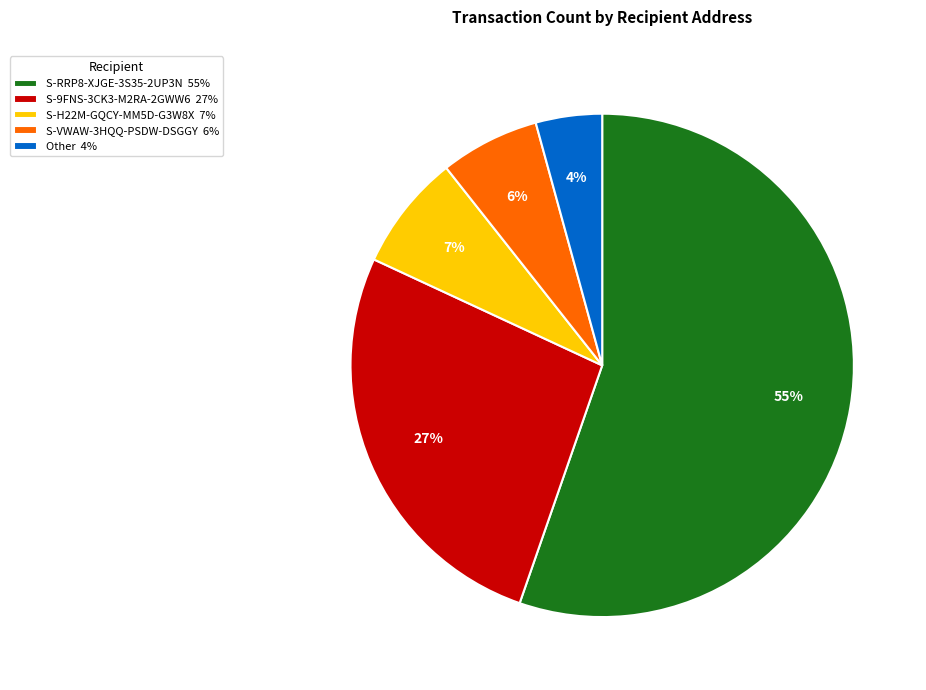

Between S-RRP8-XJGE-3S35-2UP3N and S-9FNS-3CK3-M2RA-2GWW6, which is larger?

S-RRP8-XJGE-3S35-2UP3N